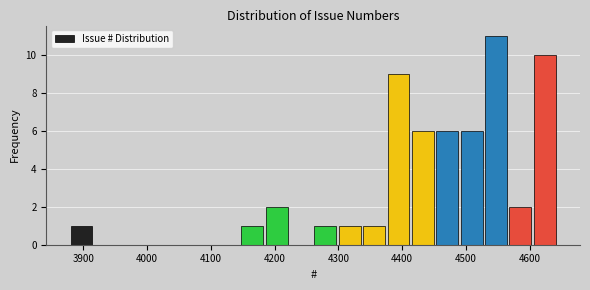

Around what value on the x-axis is the tallest bar? Give the approximate position of its centre, as read against the axis.

4550